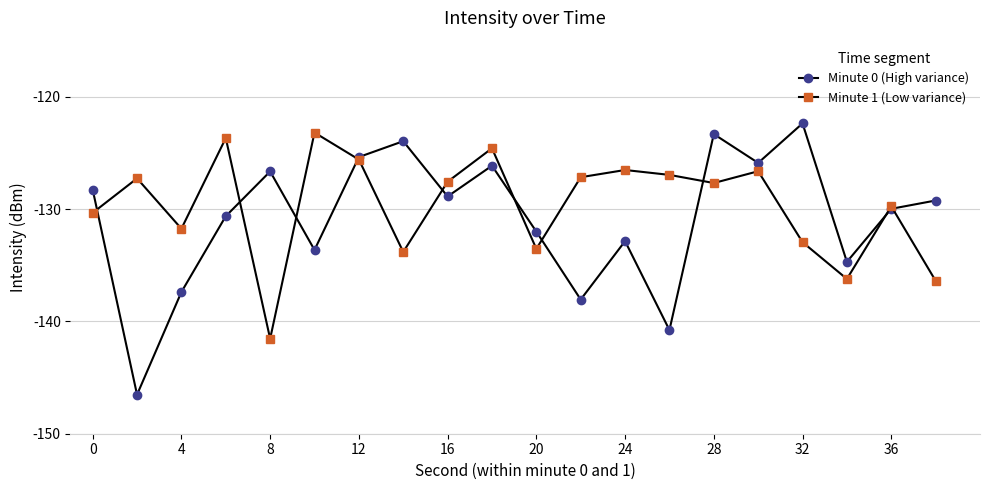

Which series has the largest range (max minus min)?

Minute 0 (High variance)